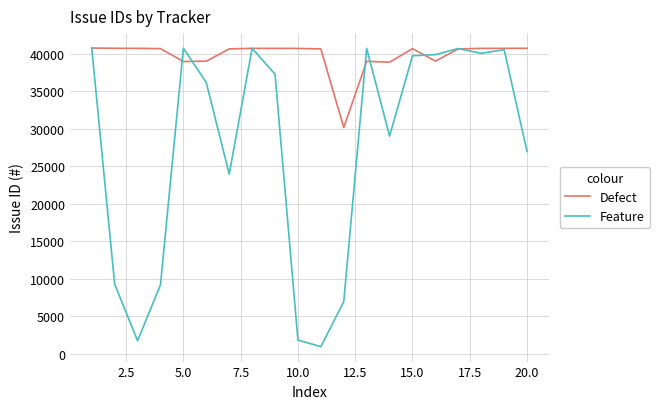

Which series ends up on top after the final intersection of Feature and Defect?

Defect